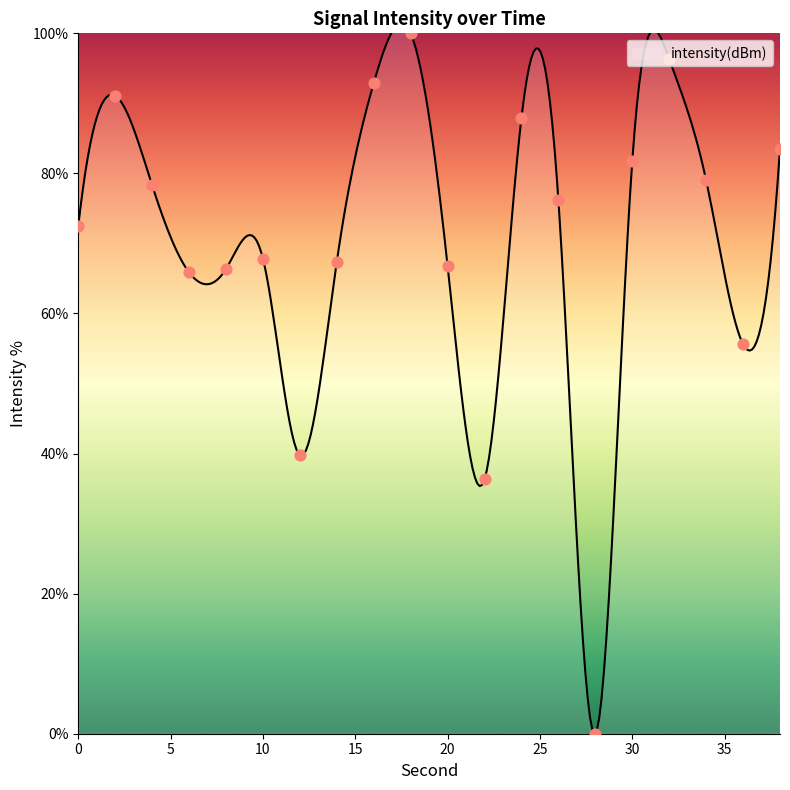

What is the change in value from 24 to 30?

-6.2